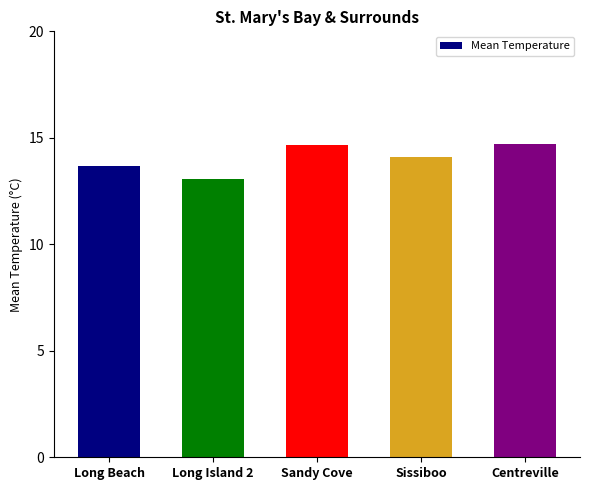

What is the maximum value shown in the chart?

14.7